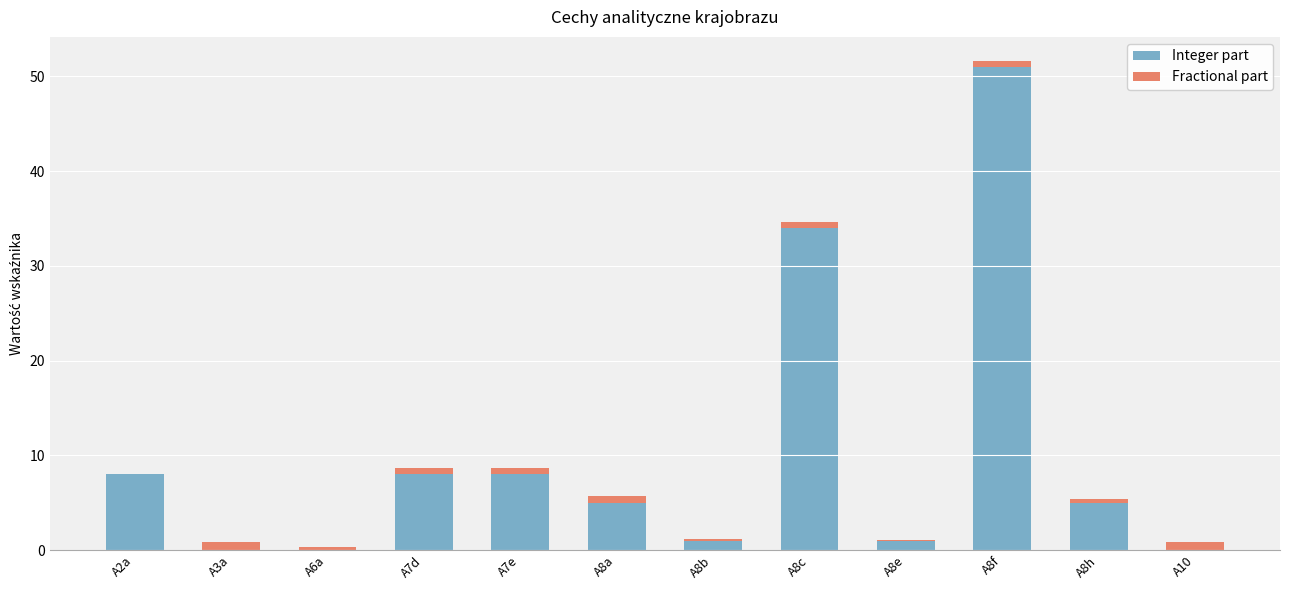

What is the maximum value for Integer part?

51.0